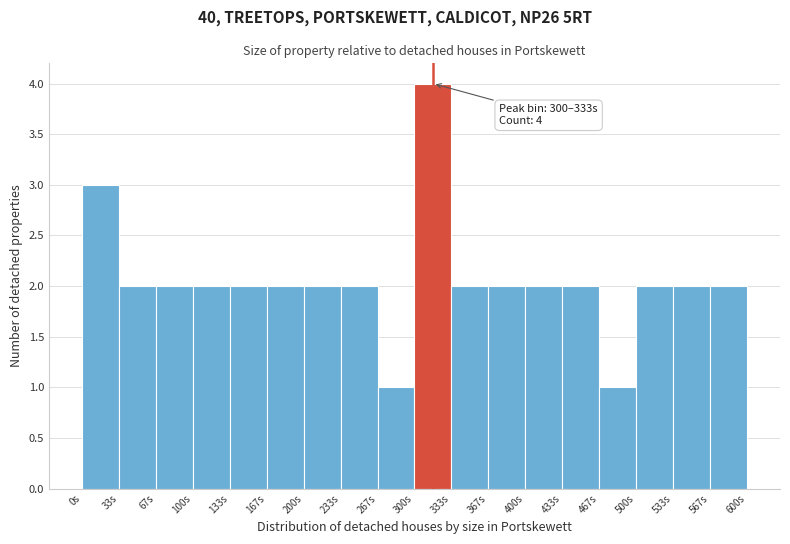

Over which range of the x-axis is the bar tallest?

300 to 335